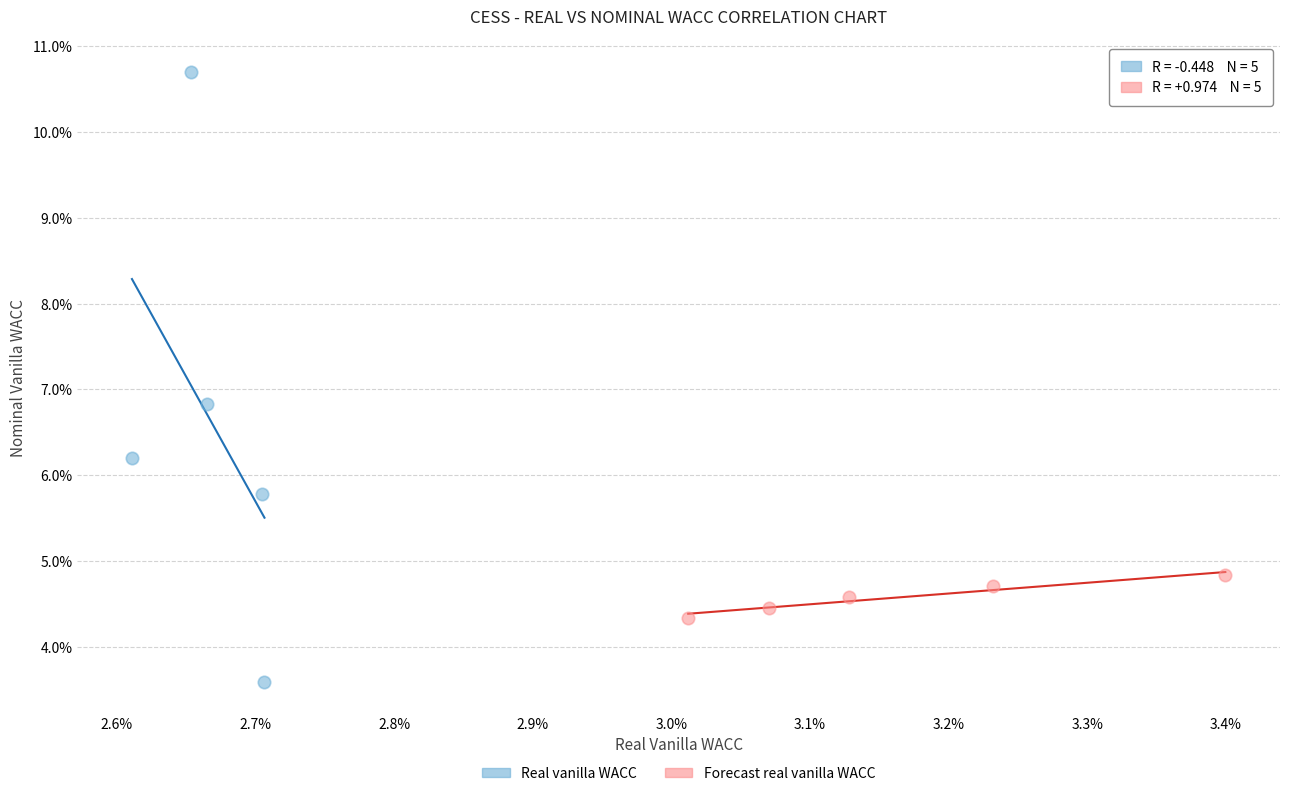

What are all the series names shown in the legend?

Real vanilla WACC, Forecast real vanilla WACC